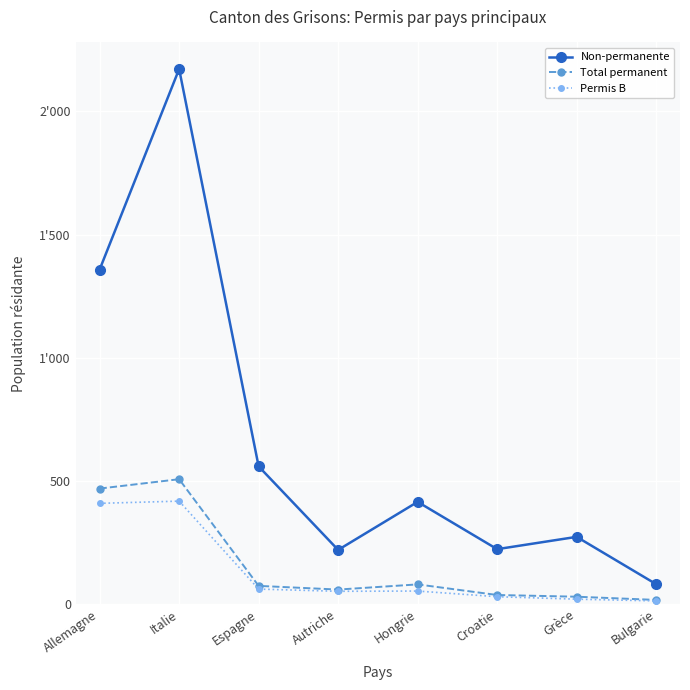

At Italie, list the series in order from smallest to largest.

Permis B, Total permanent, Non-permanente